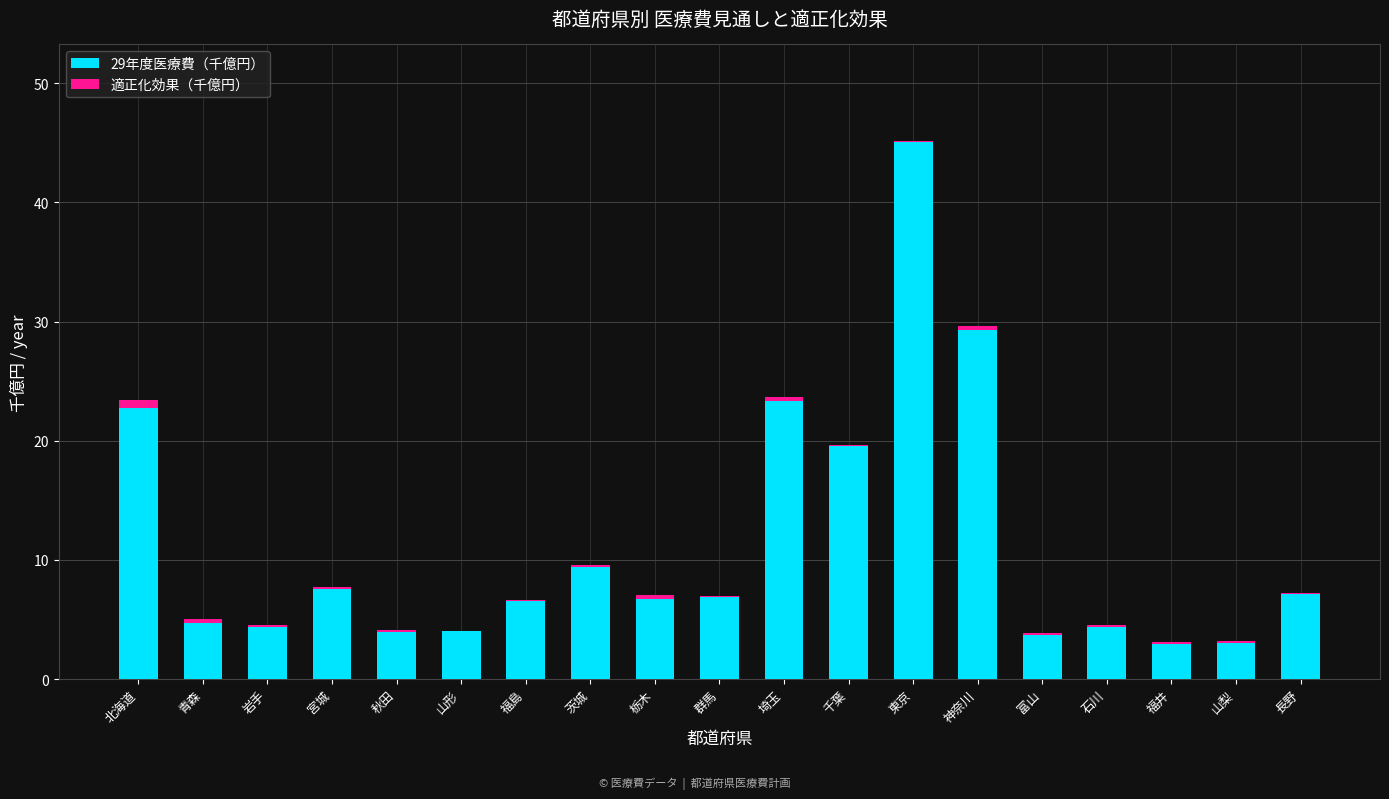

Does the chart contain stacked bars?

Yes